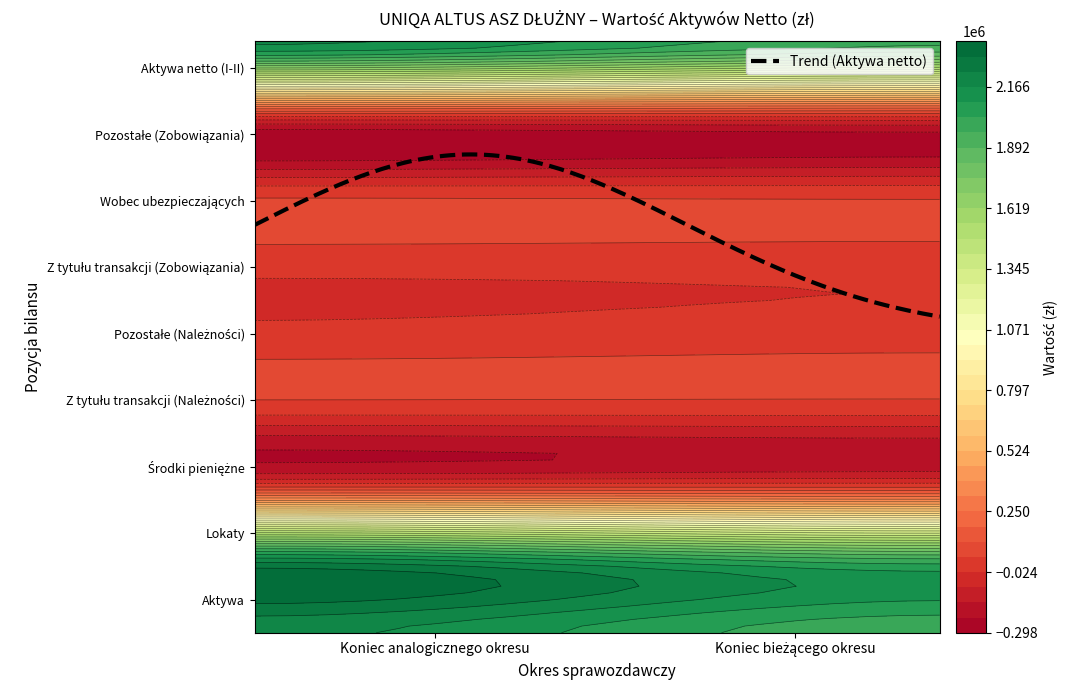

The value of Aktywa at Koniec bieżącego okresu is 1126718.8. True or false?

False